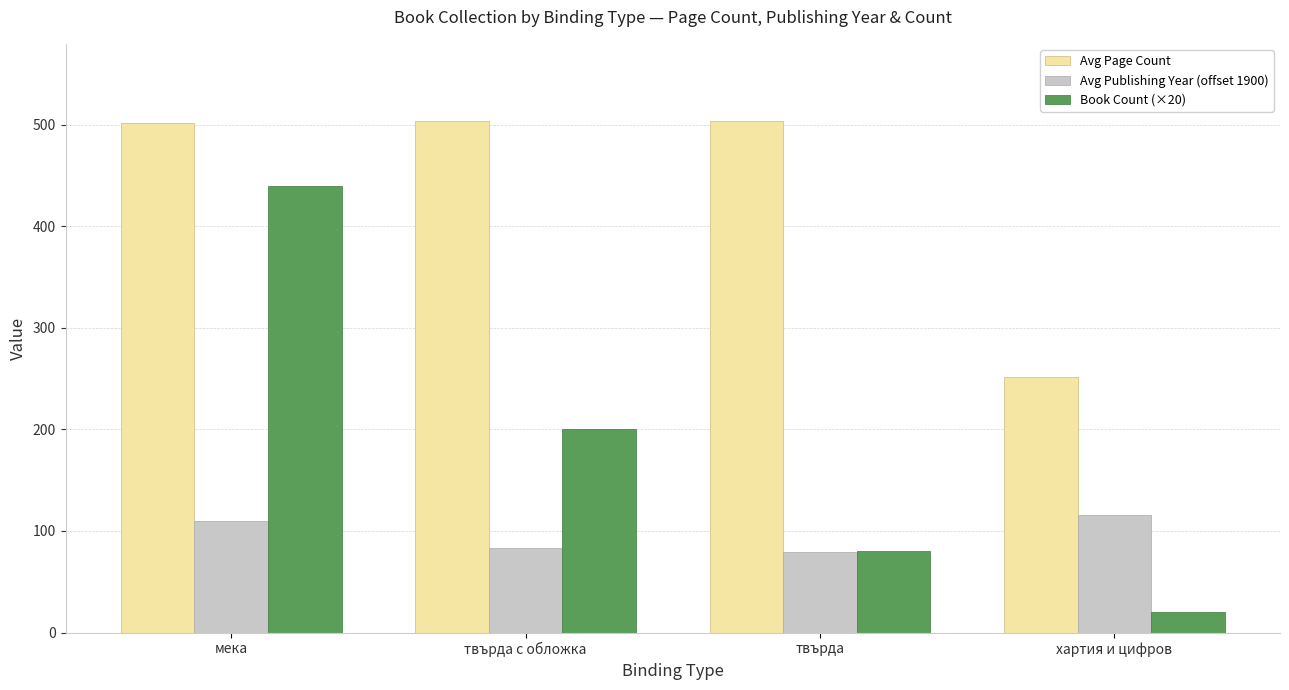

Is the value of Avg Publishing Year (offset 1900) at хартия и цифров greater than the value of Avg Page Count at мека?

No